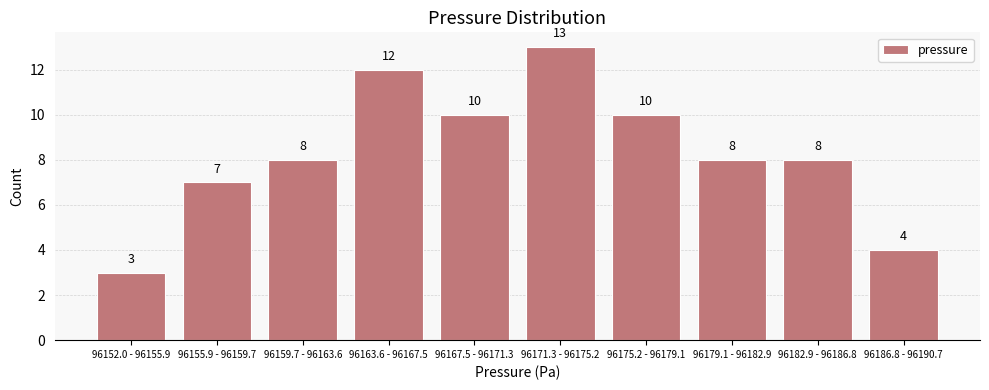

Reading right to left, extract all data points from this chart.

4	8	8	10	13	10	12	8	7	3